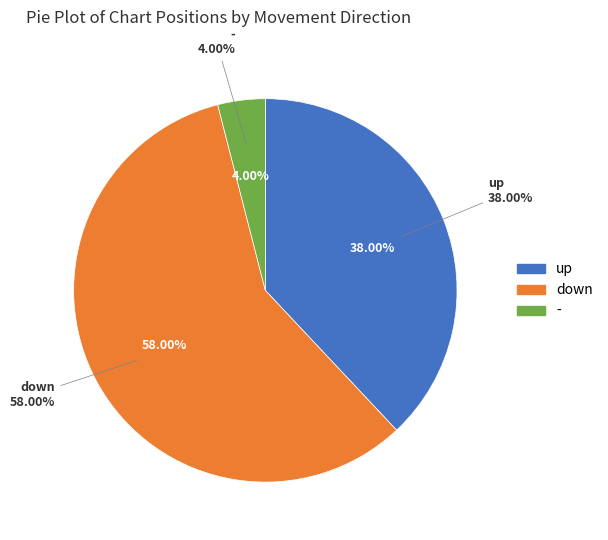

Between down and -, which is larger?

down